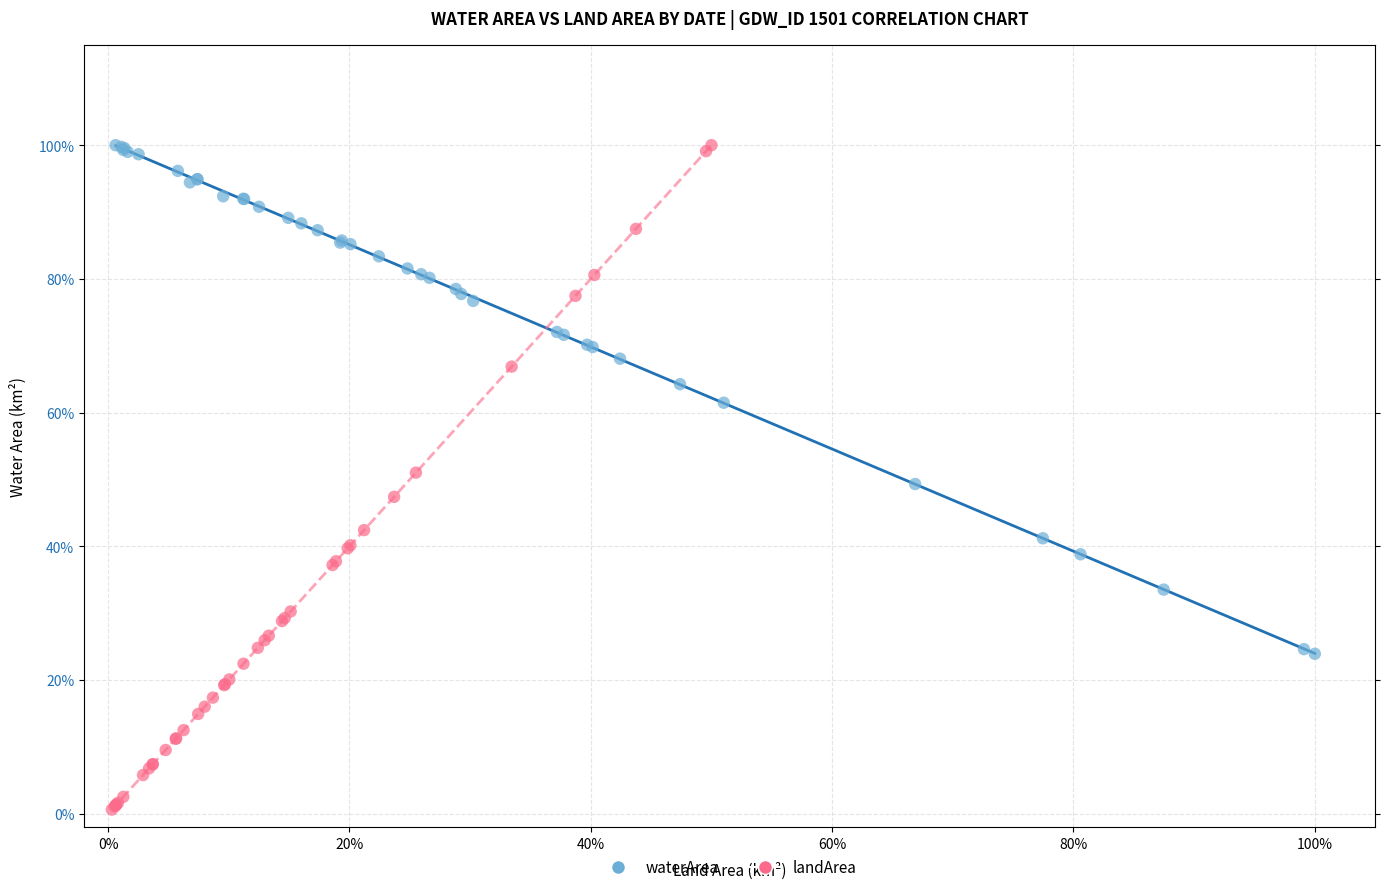

Which series has the largest Y range (max minus min)?

landArea